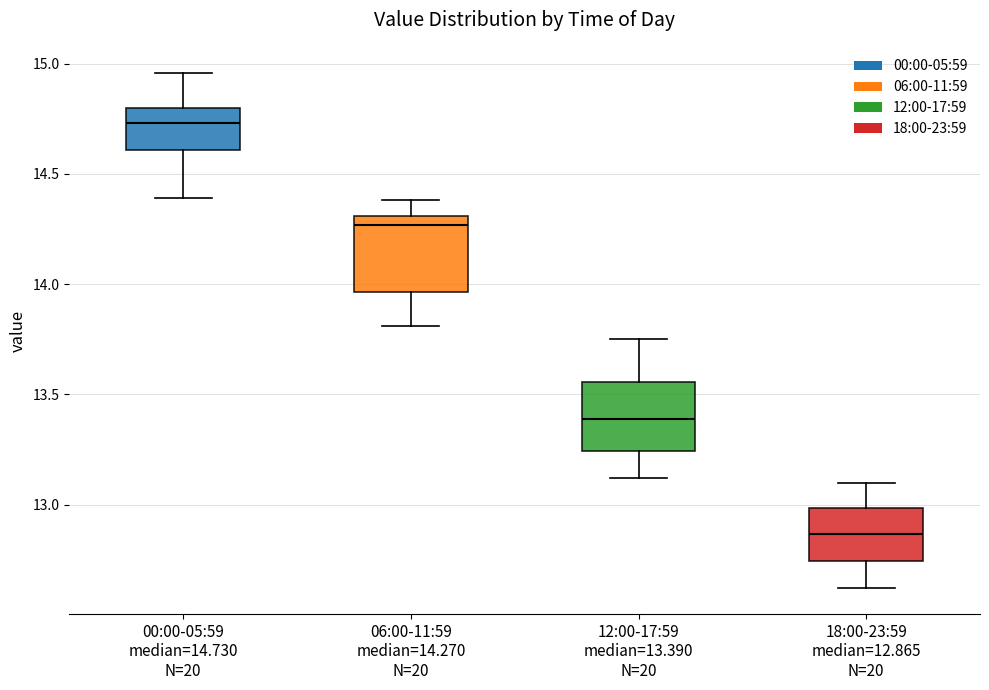

Where is the upper edge of the box for 12:00-17:59 median=13.390 N=20 on the y-axis? The values are not printed on the chart, so give them approximately, as read against the axis.

13.55